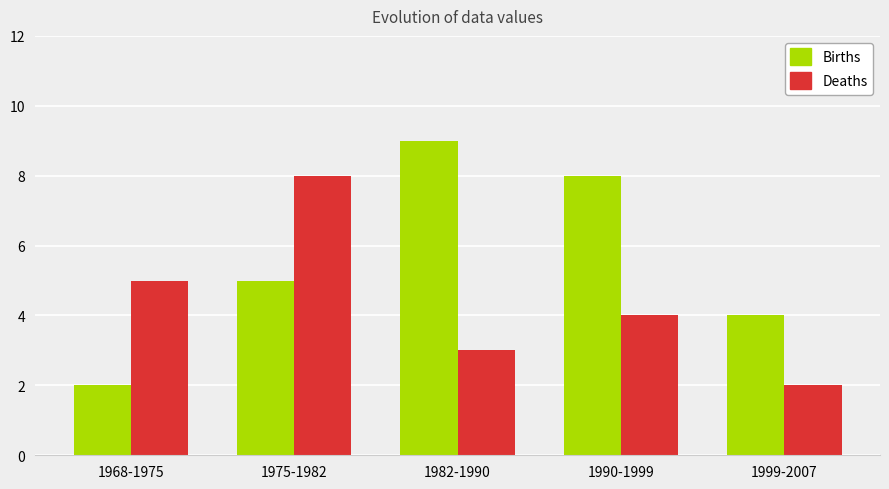

Count the Deaths values in the range 3 to 5.

3